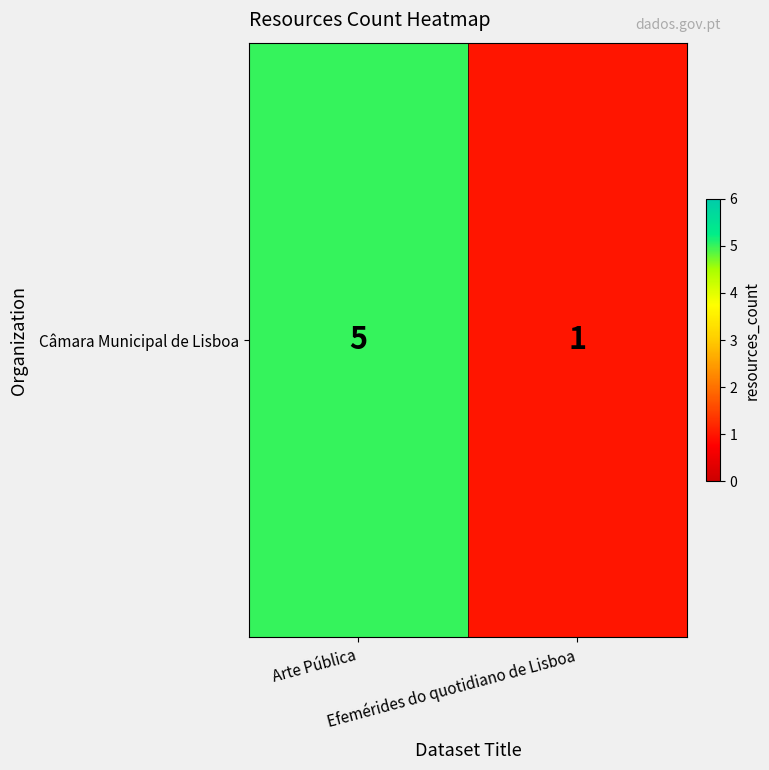

Rank the categories by value from highest to lowest.

Arte Pública, Efemérides do quotidiano de Lisboa